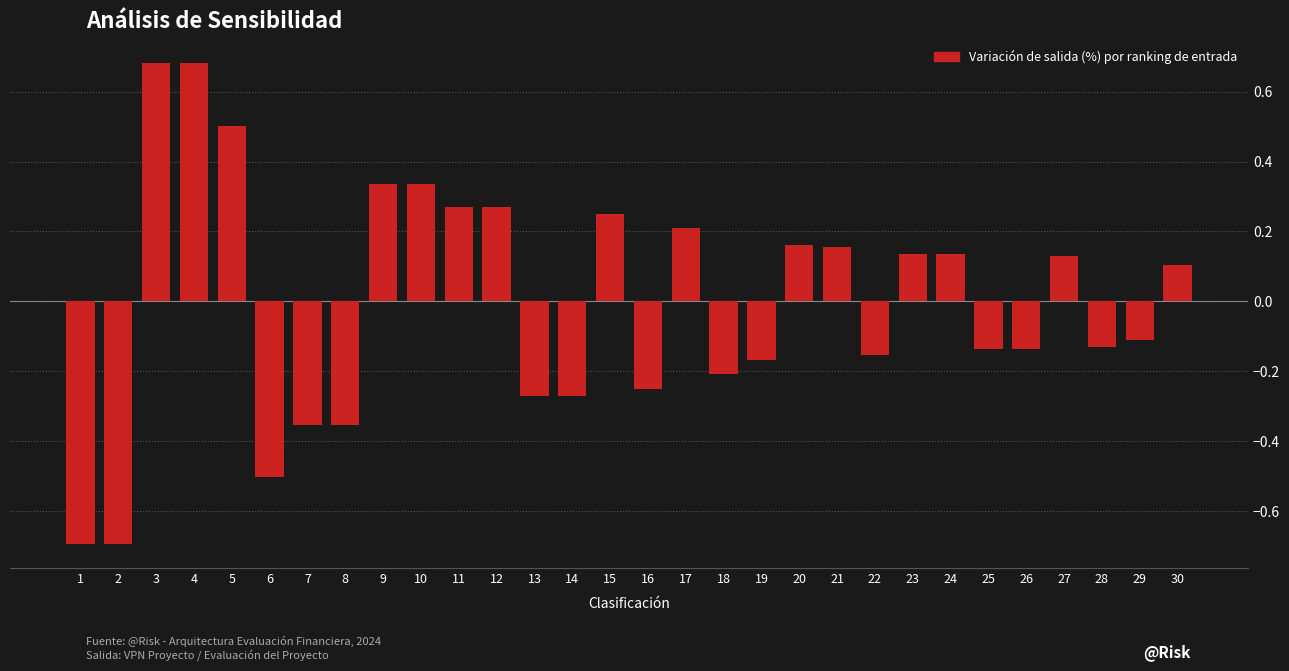

What is the value of the 2nd bar from the left?

-0.7